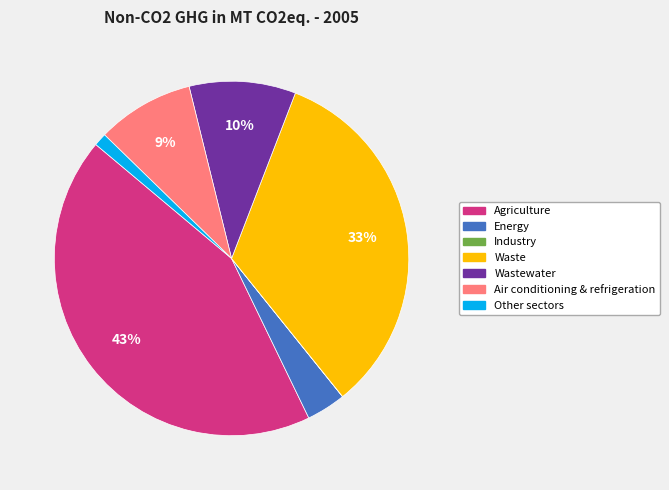

To the nearest percent, what is the average slice percentage?

14%